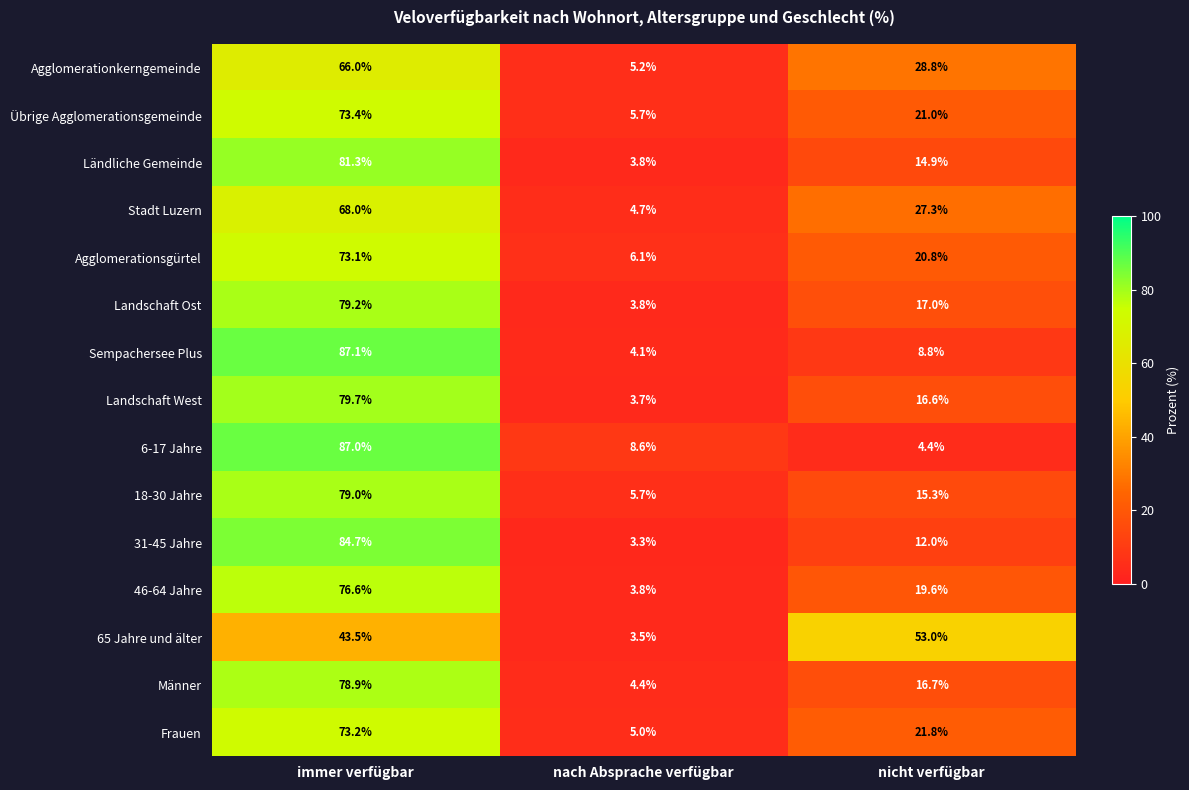

Which series has the largest range (max minus min)?

Sempachersee Plus